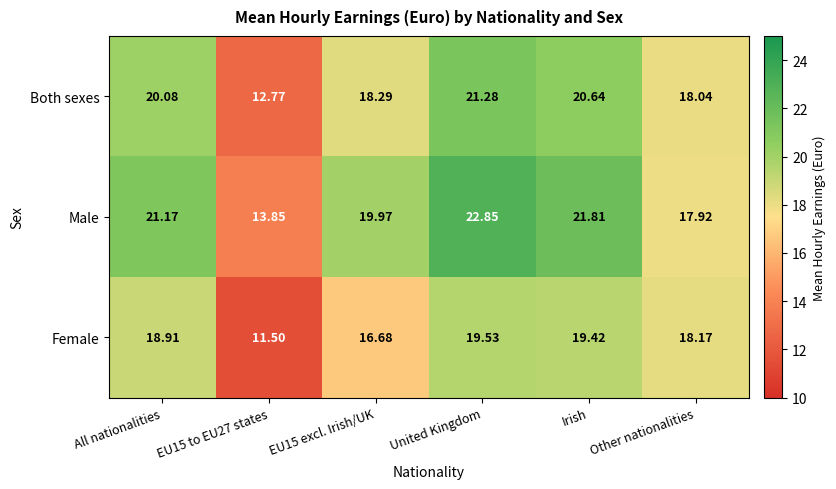

Rank the series by their maximum value, from highest to lowest.

Male, Both sexes, Female